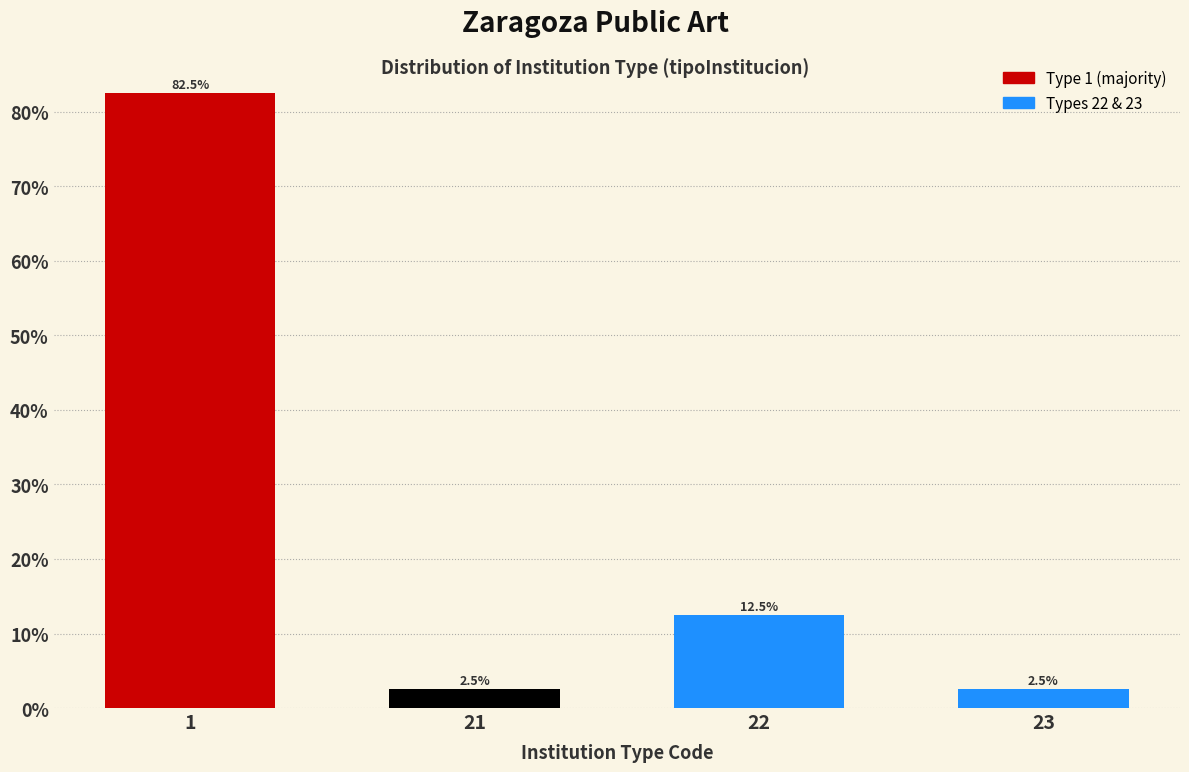

Reading left to right, transcribe all the data shown in this chart.

1=82.5	21=2.5	22=12.5	23=2.5